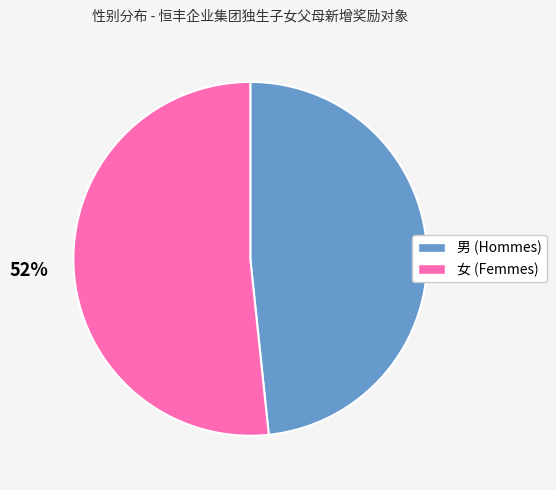

Do 女 and 男 together represent more than half of the pie?

Yes